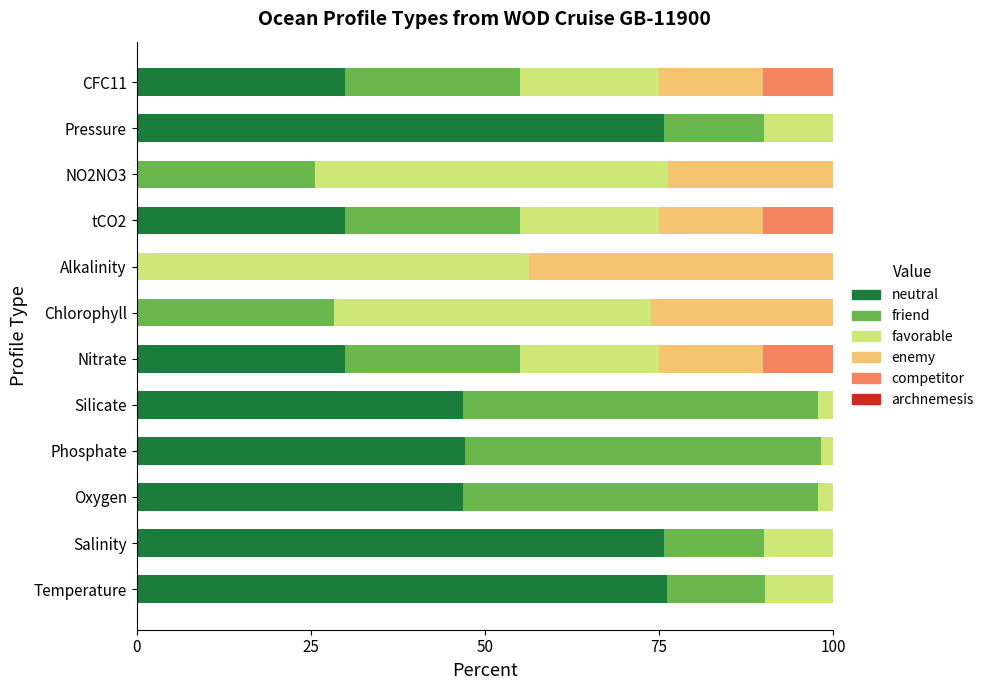

What is the total value across all series at Nitrate?

100.0